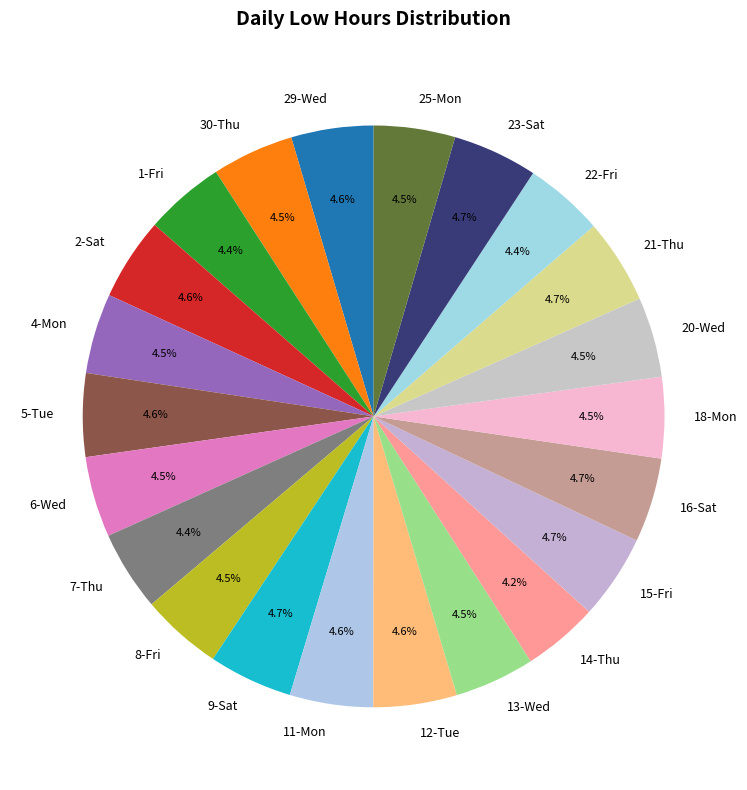

How many segments does this pie chart have?

22